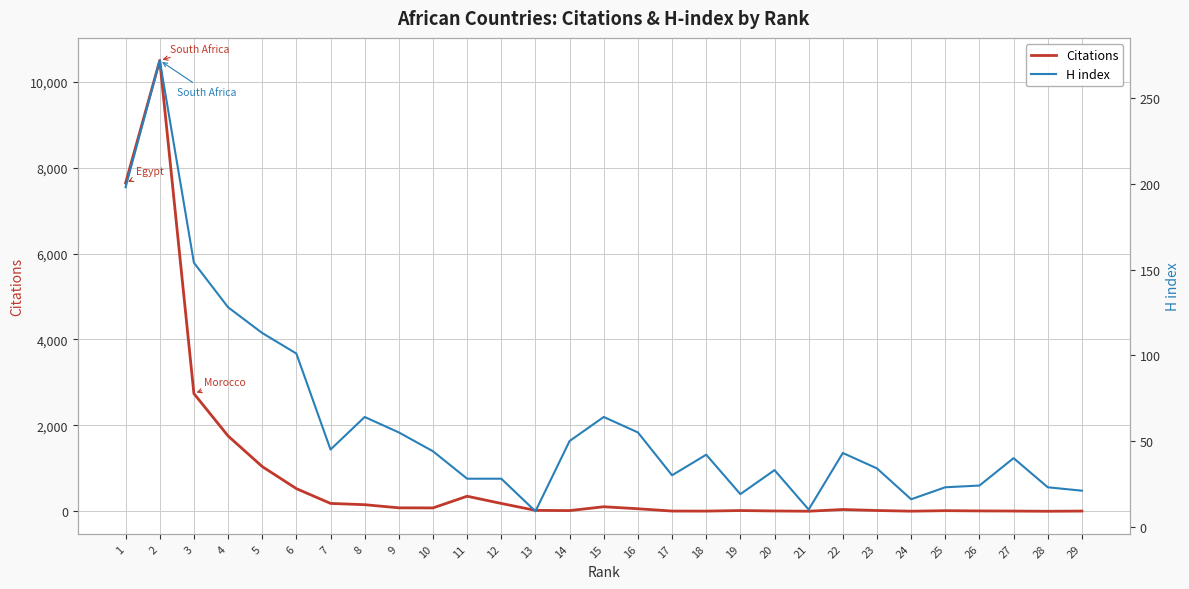

What are all the series names shown in the legend?

Citations, H index